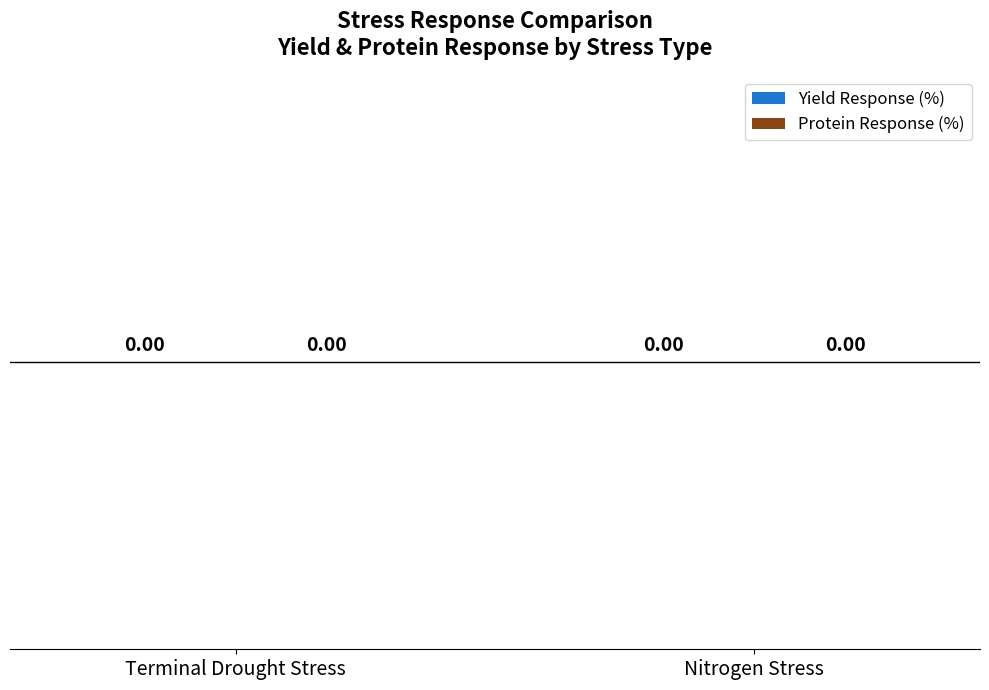

What is the label of the 2nd bar from the right?

Terminal Drought Stress